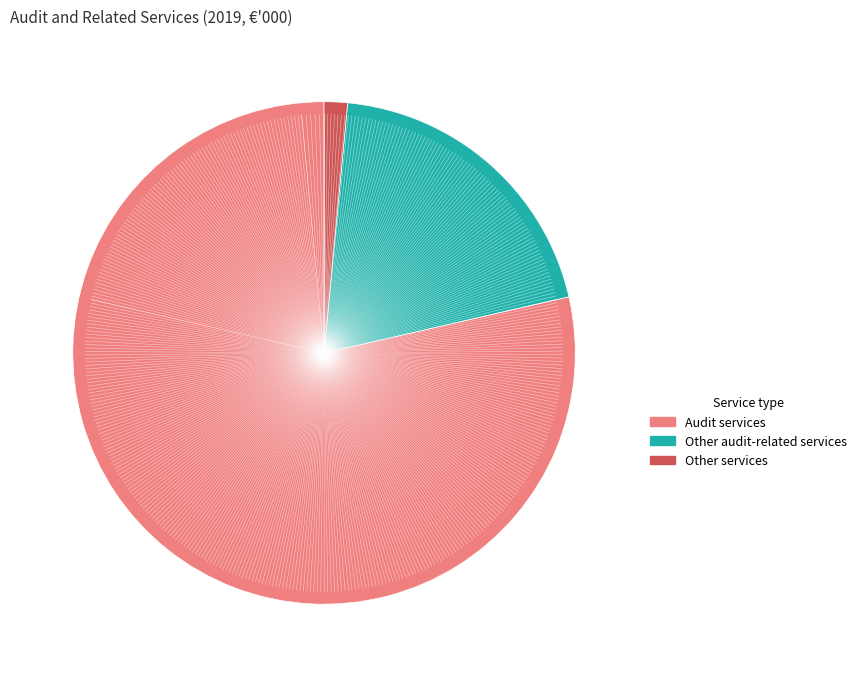

Does Audit services account for over 50% of the chart?

Yes